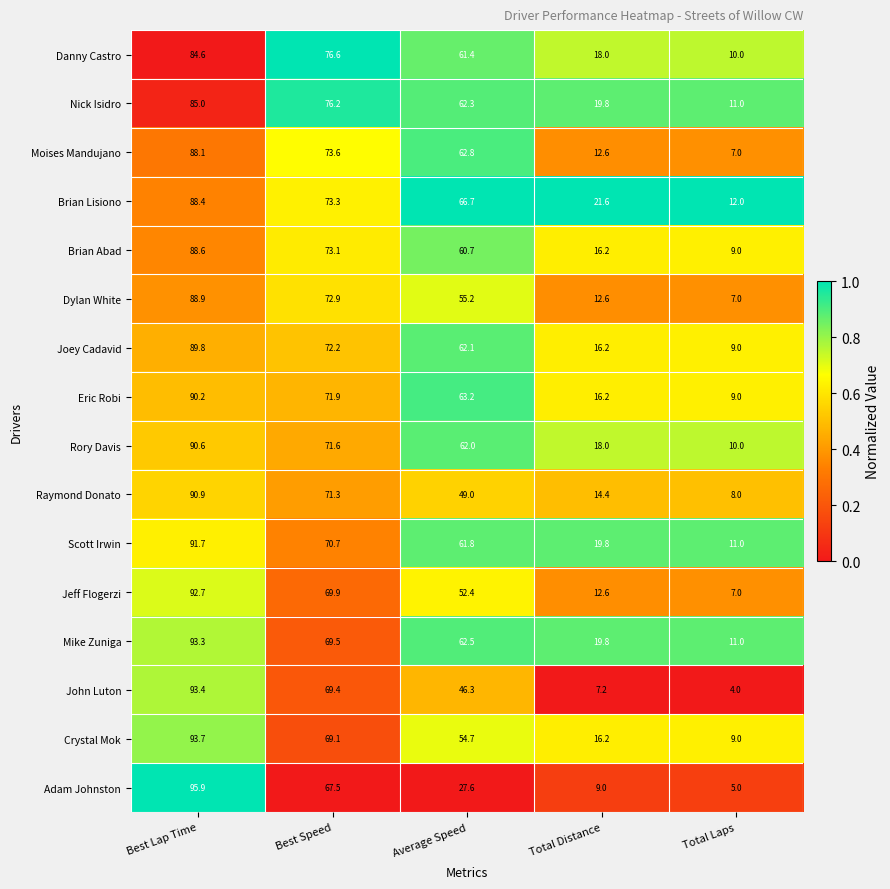

What is the difference between the Eric Robi values at Total Laps and Average Speed?

54.2